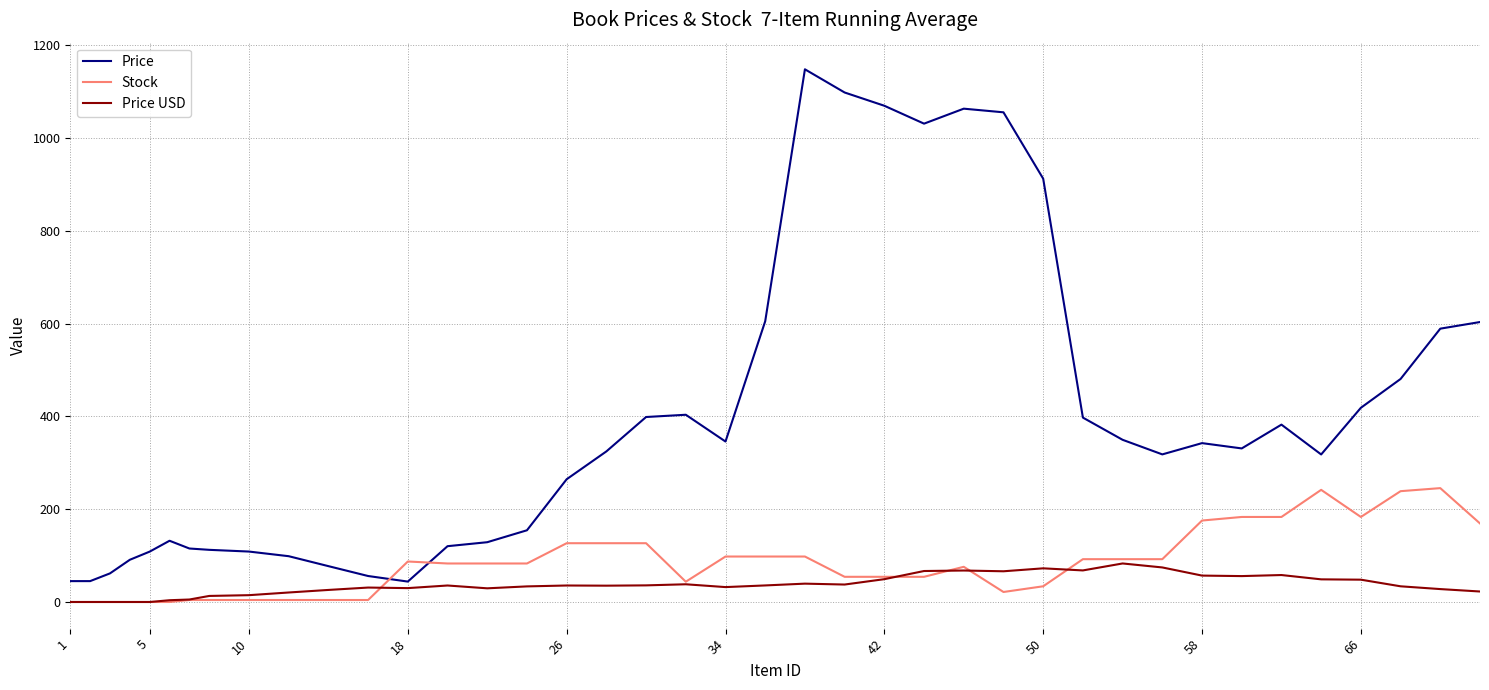

What are all the series names shown in the legend?

Price, Stock, Price USD